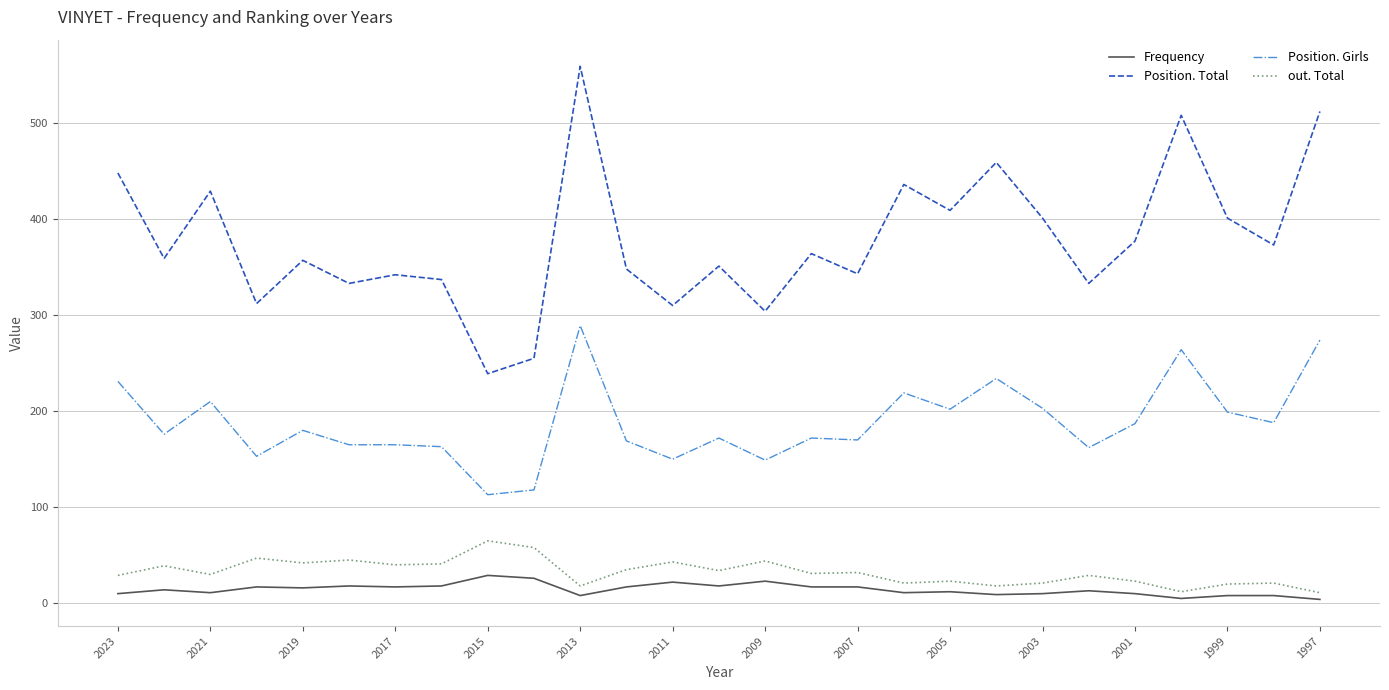

Which series has the widest spread of values?

Position. Total